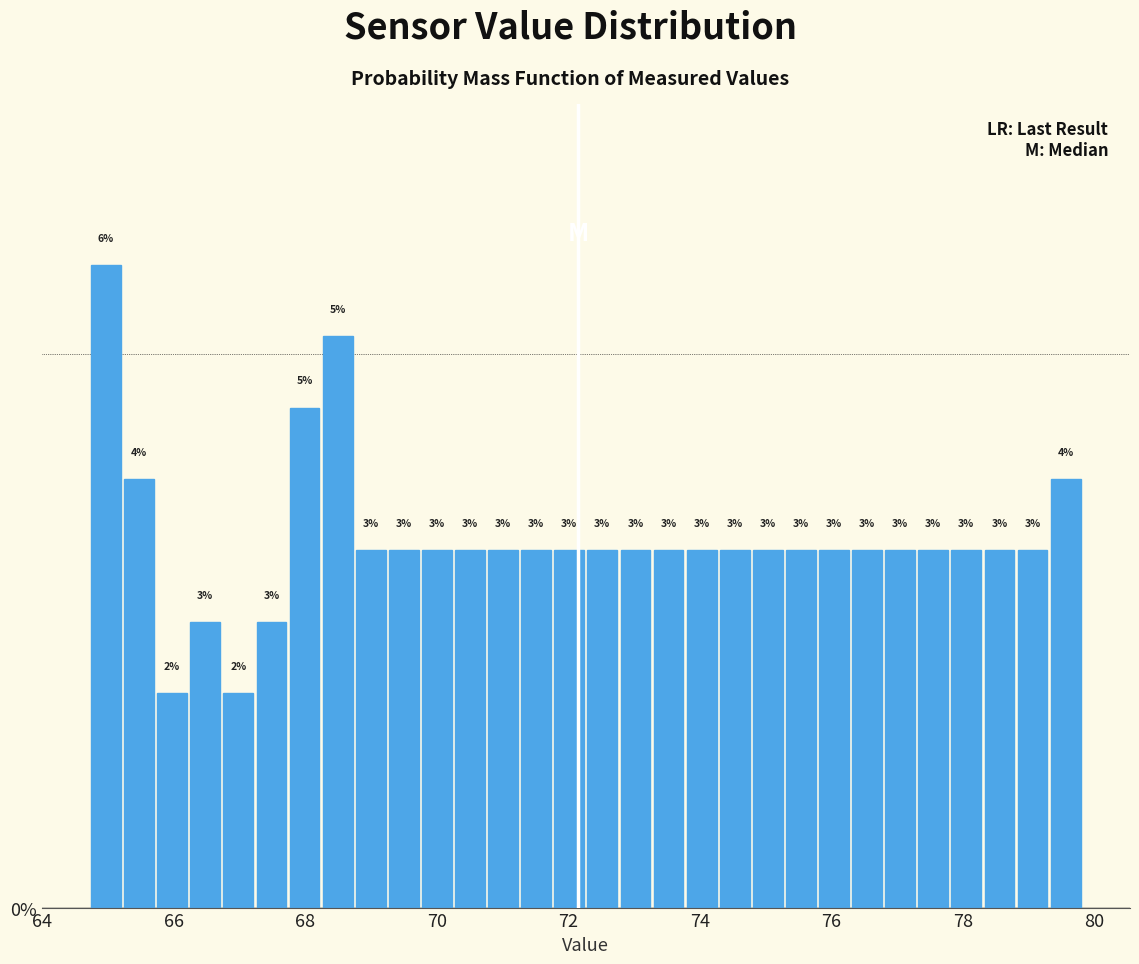

Around what value on the x-axis is the tallest bar? Give the approximate position of its centre, as read against the axis.

65.0